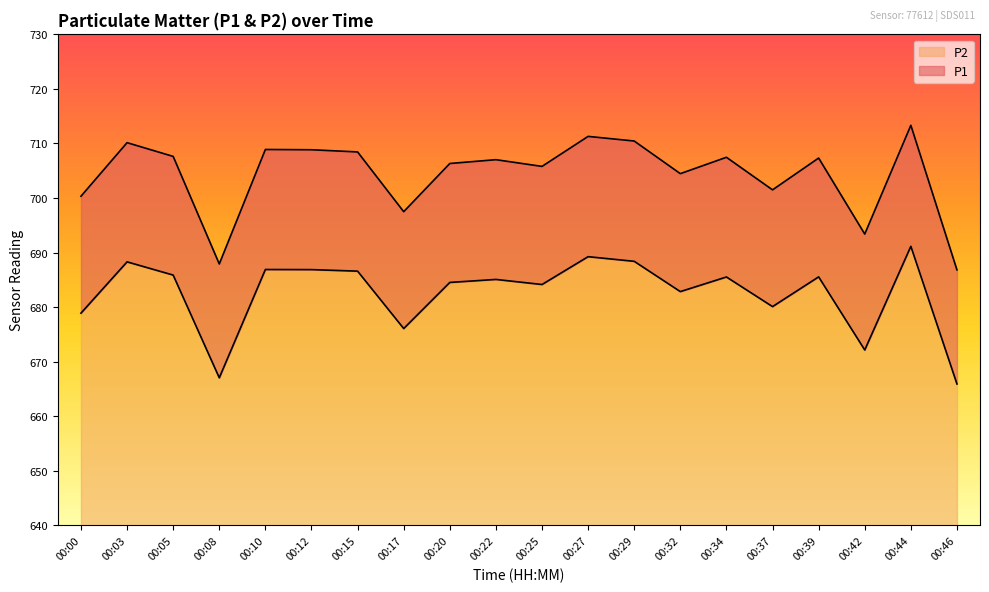

How many lines are shown in the chart?

2